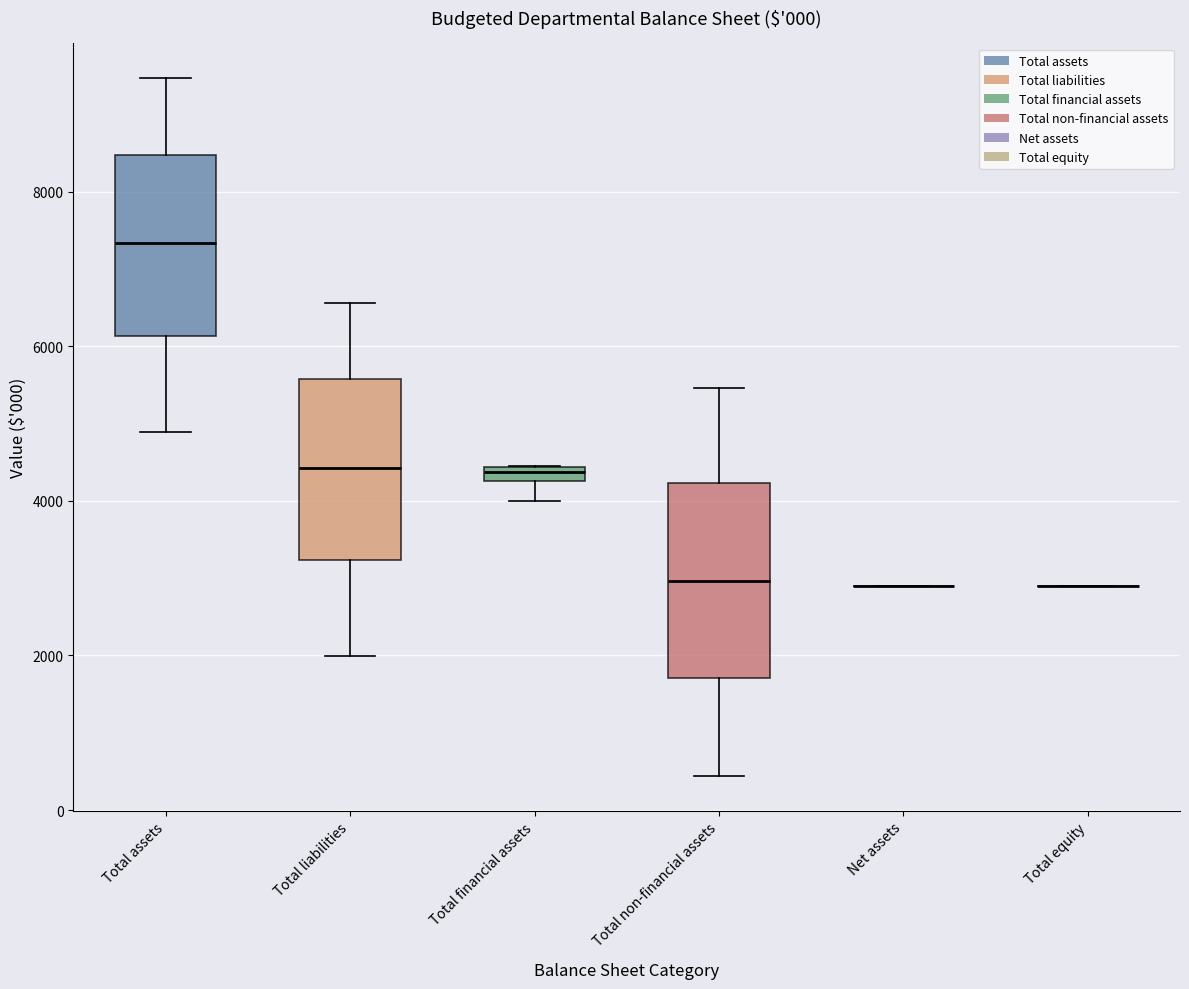

Where does the upper whisker of the box for Total non-financial assets end on the y-axis? The values are not printed on the chart, so give them approximately, as read against the axis.

5400